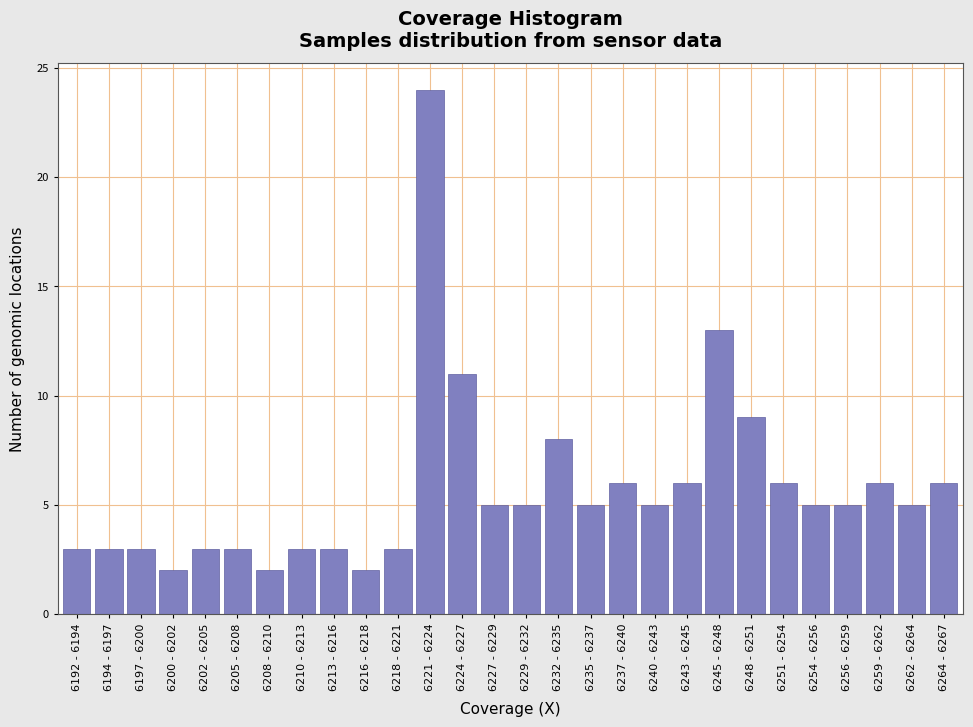

Reading left to right, extract all data points from this chart.

6192 - 6194=3	6194 - 6197=3	6197 - 6200=3	6200 - 6202=2	6202 - 6205=3	6205 - 6208=3	6208 - 6210=2	6210 - 6213=3	6213 - 6216=3	6216 - 6218=2	6218 - 6221=3	6221 - 6224=24	6224 - 6227=11	6227 - 6229=5	6229 - 6232=5	6232 - 6235=8	6235 - 6237=5	6237 - 6240=6	6240 - 6243=5	6243 - 6245=6	6245 - 6248=13	6248 - 6251=9	6251 - 6254=6	6254 - 6256=5	6256 - 6259=5	6259 - 6262=6	6262 - 6264=5	6264 - 6267=6